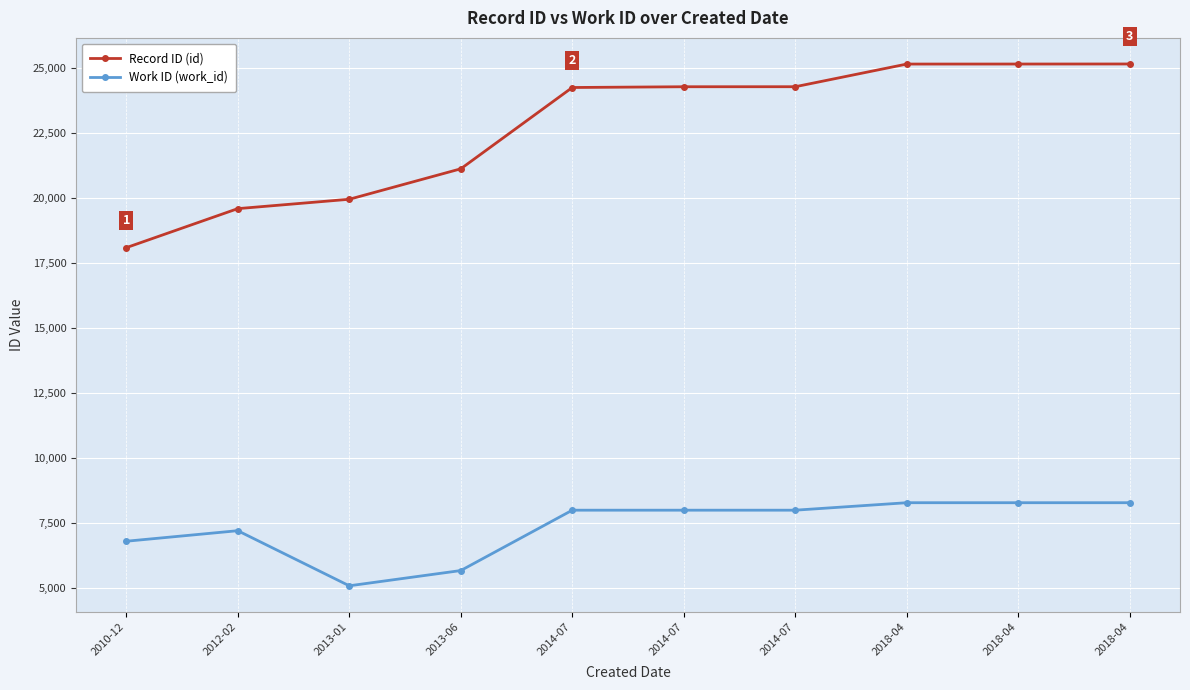

How many categories are shown in the chart?

10